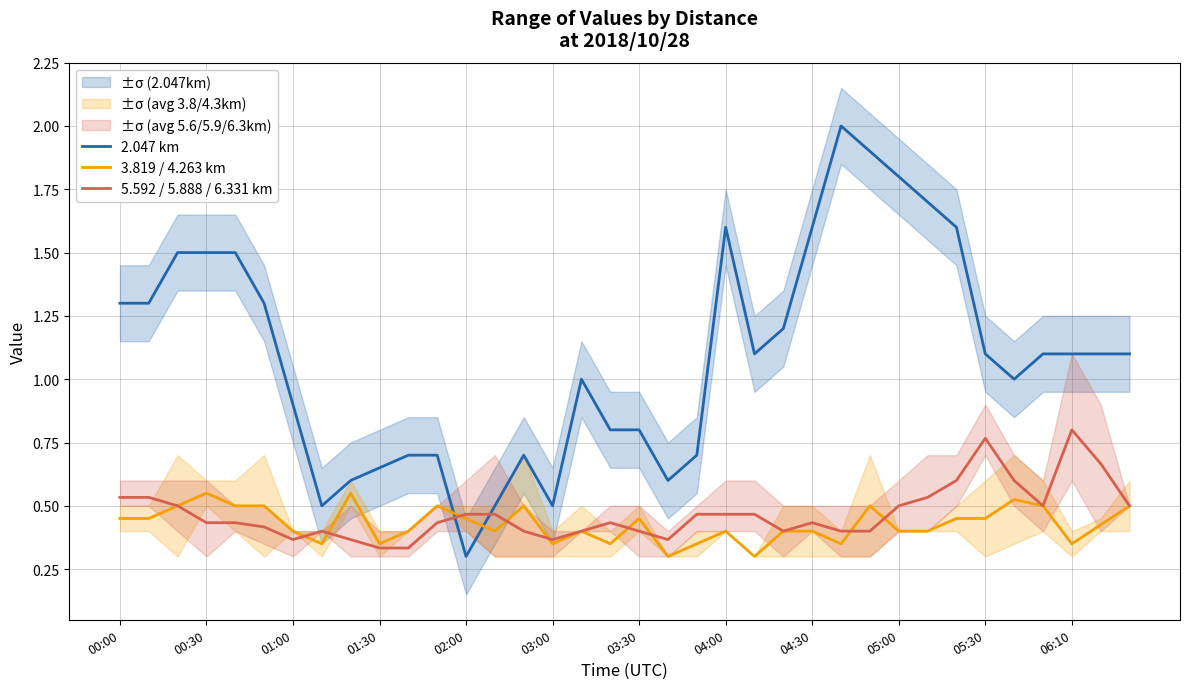

In 2.047 km, how many points are lower than both neighbors (excluding endpoints)?

6